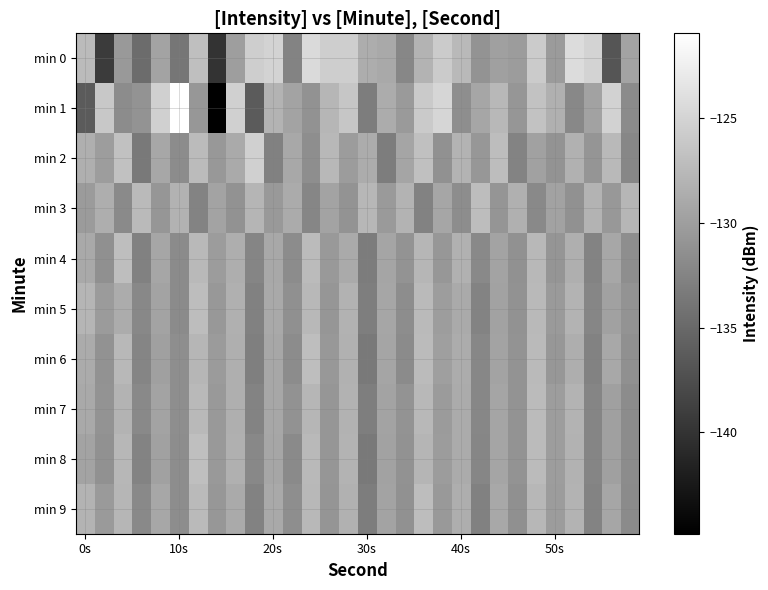

Which series has the widest spread of values?

min 1